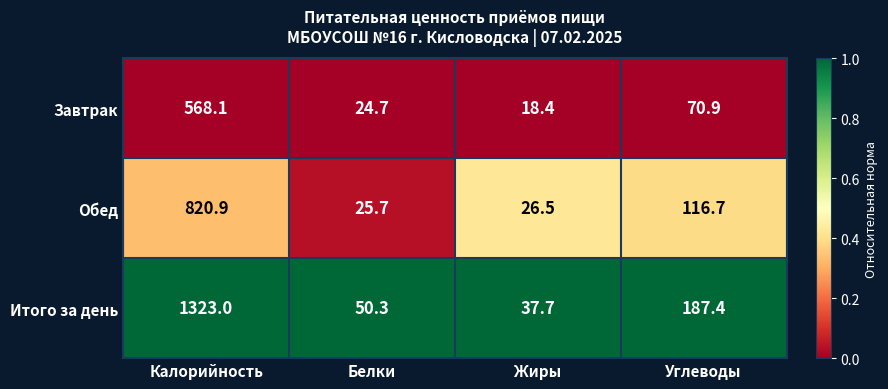

The value of Завтрак at Жиры is 18.4. True or false?

True